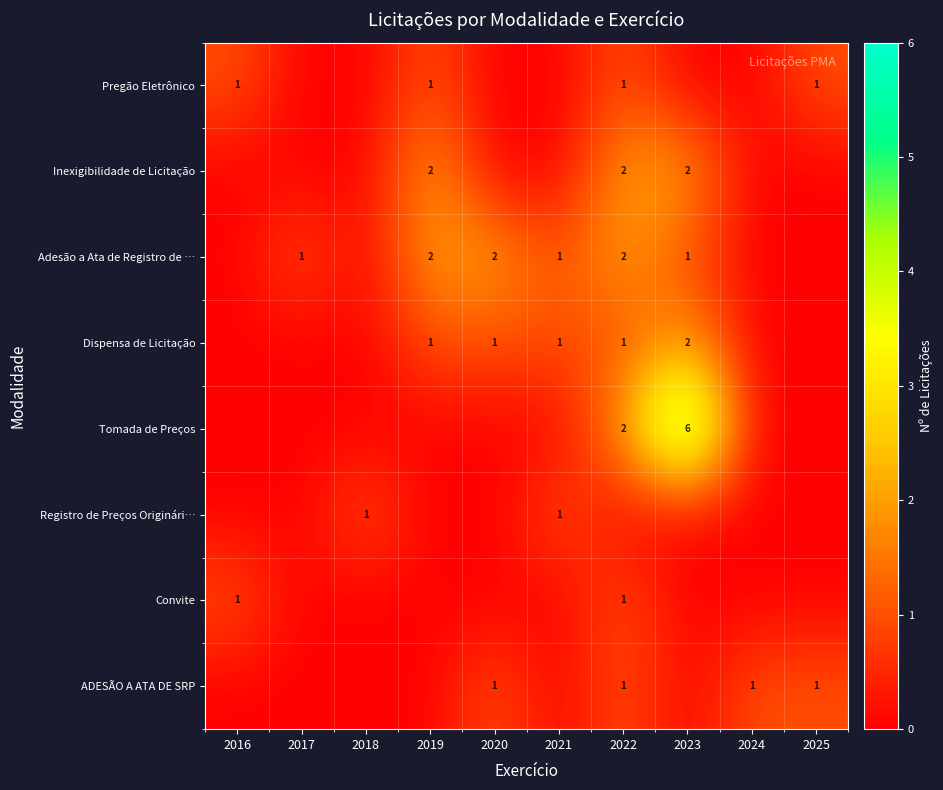

What is the sum of the Adesão a Ata de Registro de … values at 2017 and 2016?

1